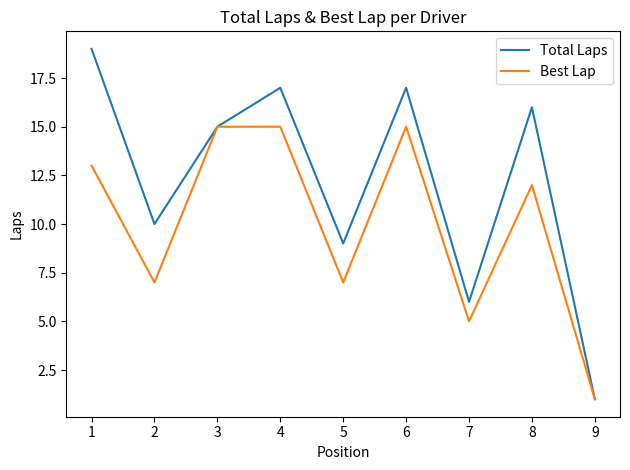

What are all the series names shown in the legend?

Total Laps, Best Lap